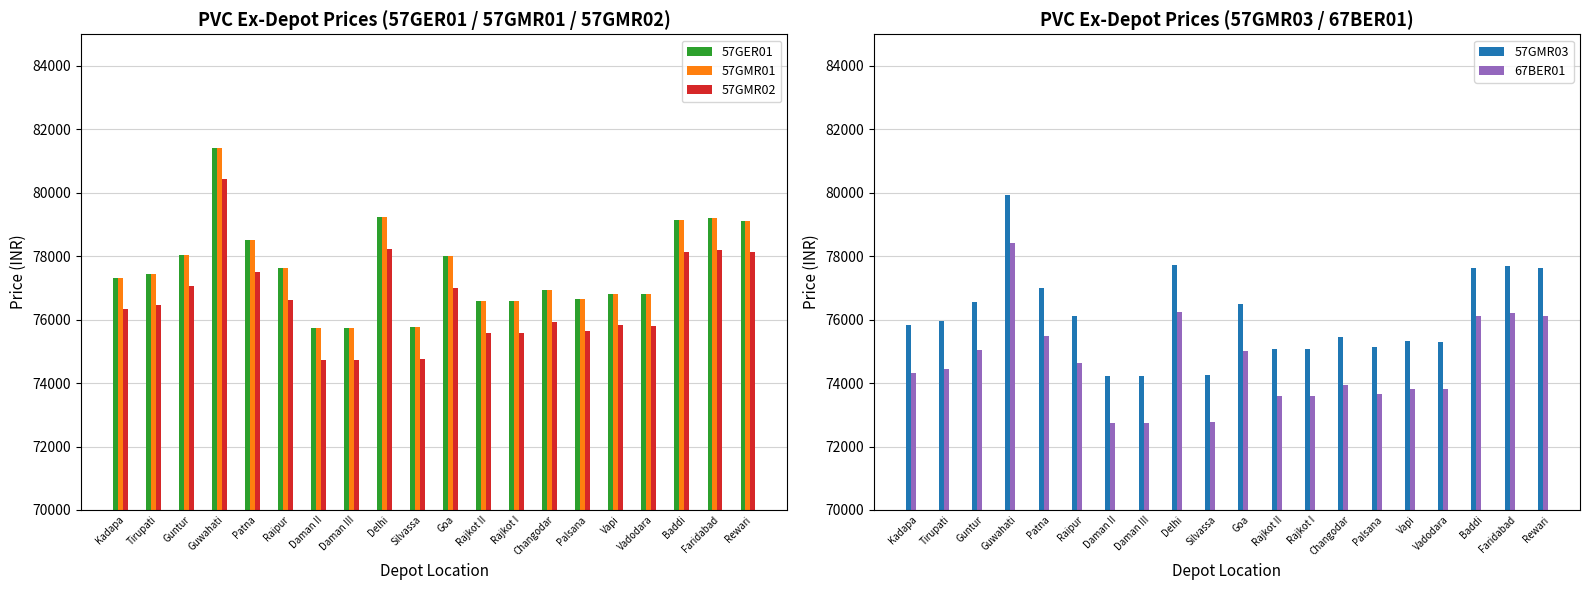

What is the minimum value shown in the chart?

72740